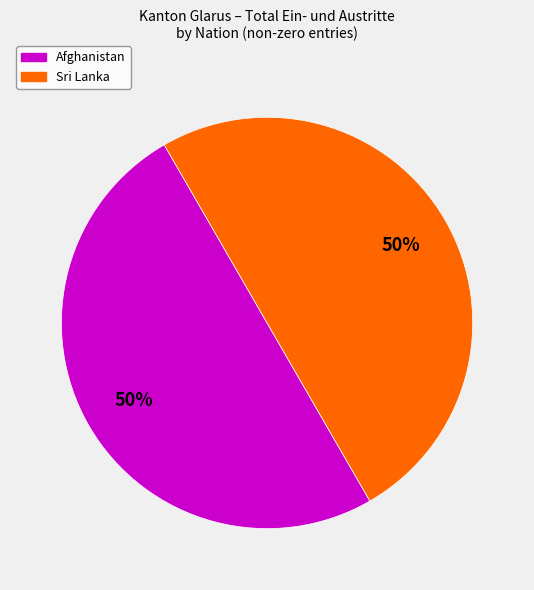

To the nearest percent, what is the average slice percentage?

50%